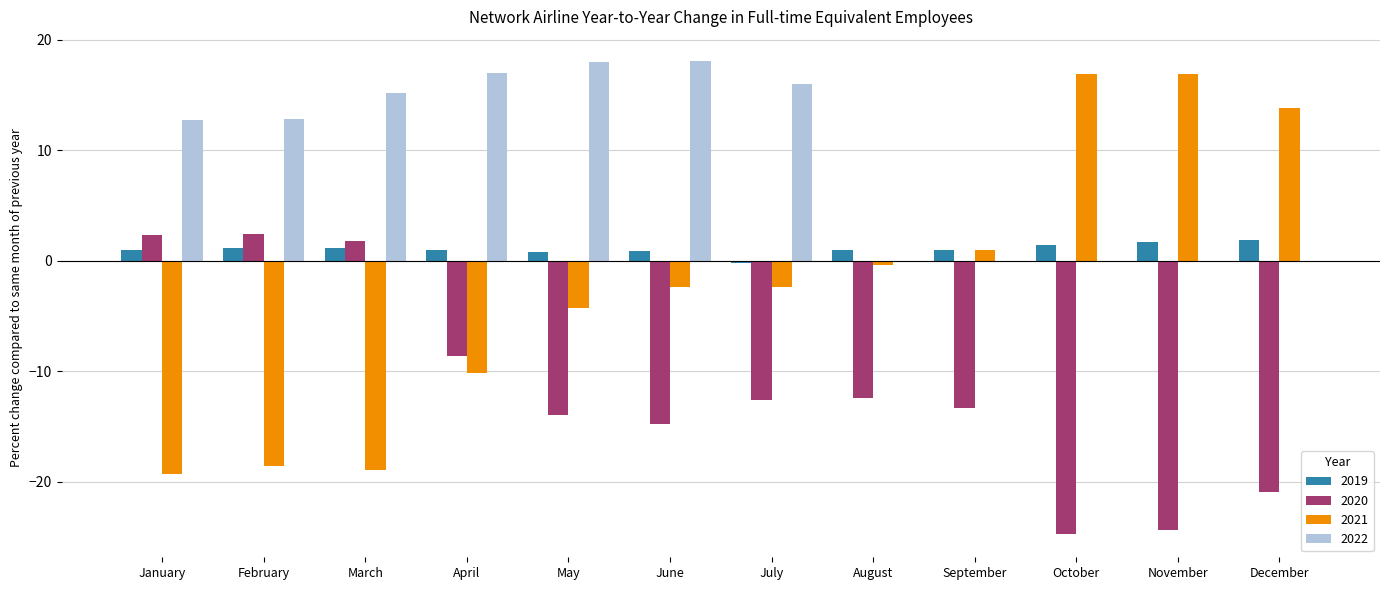

What is the difference between the 2020 values at October and September?

11.4